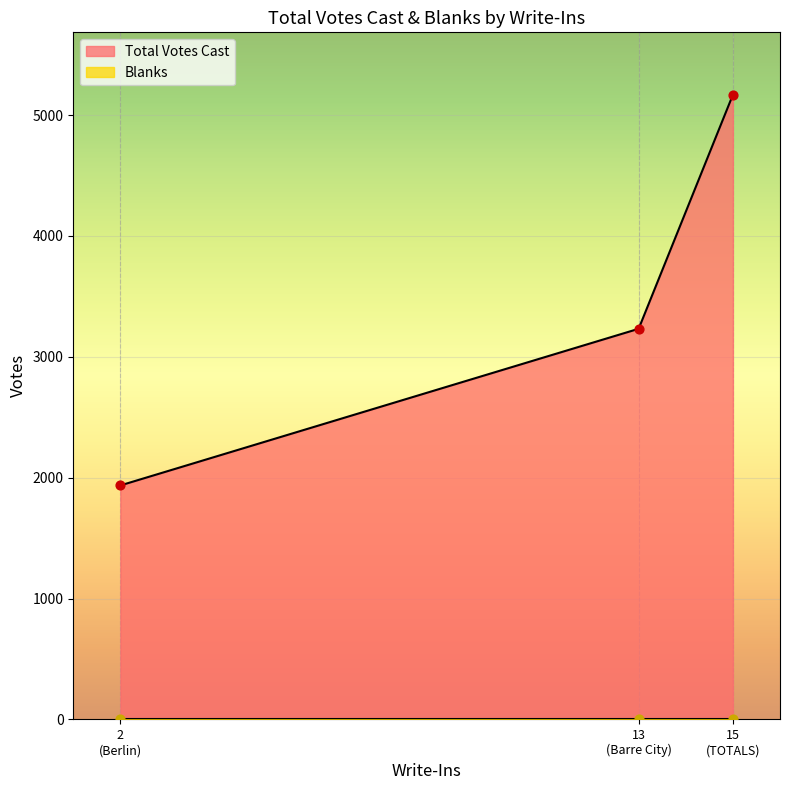

What are all the series names shown in the legend?

Total Votes Cast, Blanks